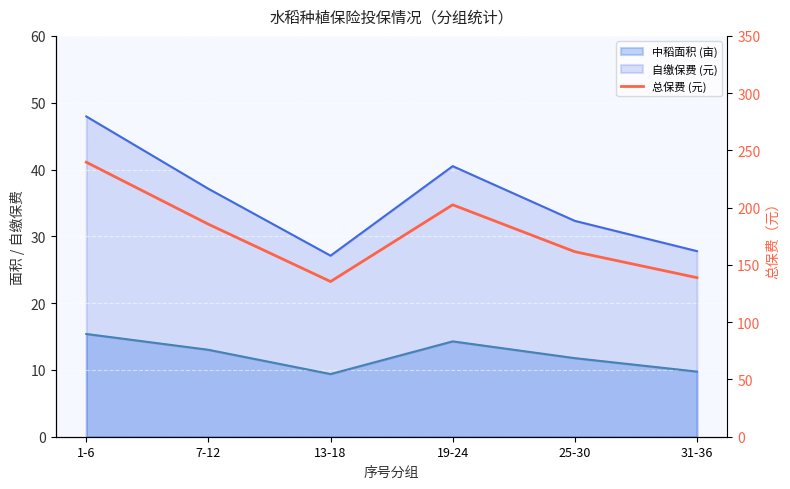

The chart shows a value of 202.5 at 19-24. True or false?

True